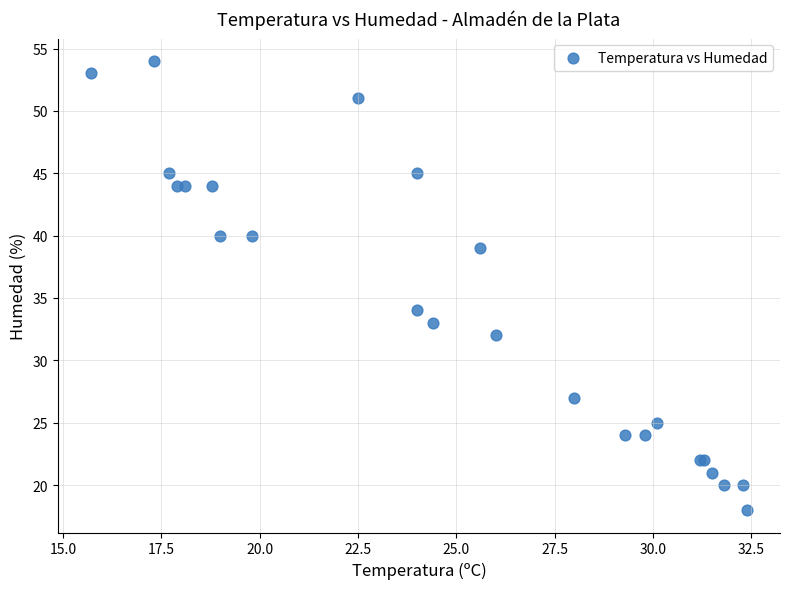

What Y value in the scatter plot is closest to 36?

34